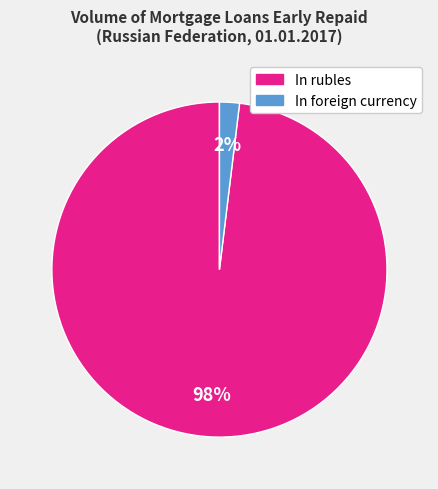

Between In rubles and In foreign currency, which is larger?

In rubles